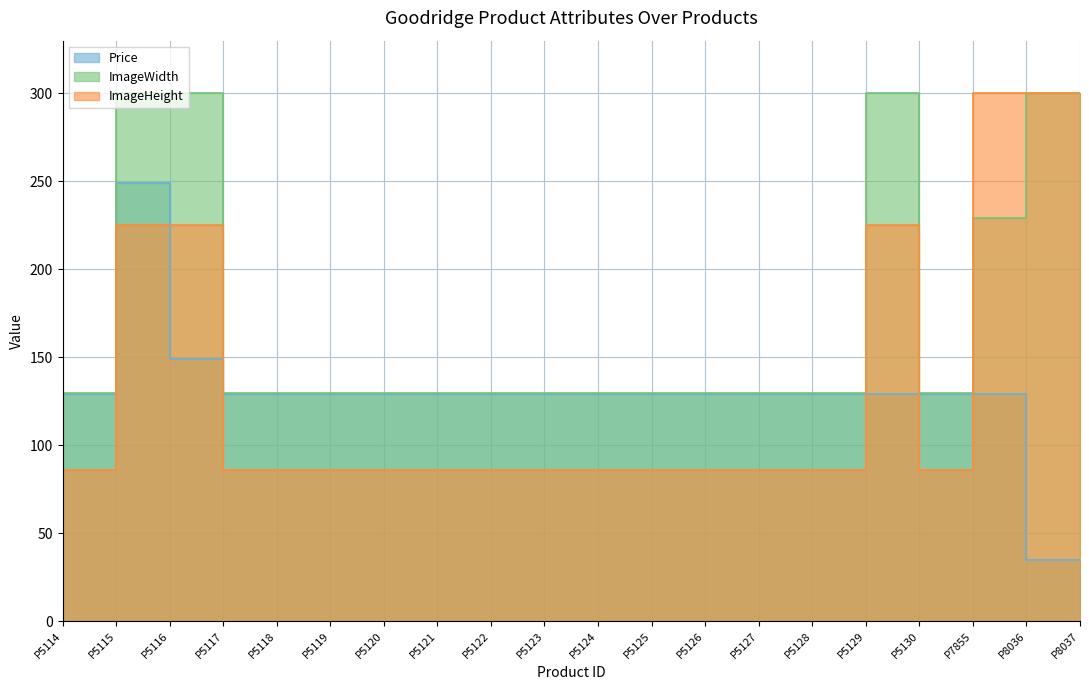

Count the number of data series in this chart.

3